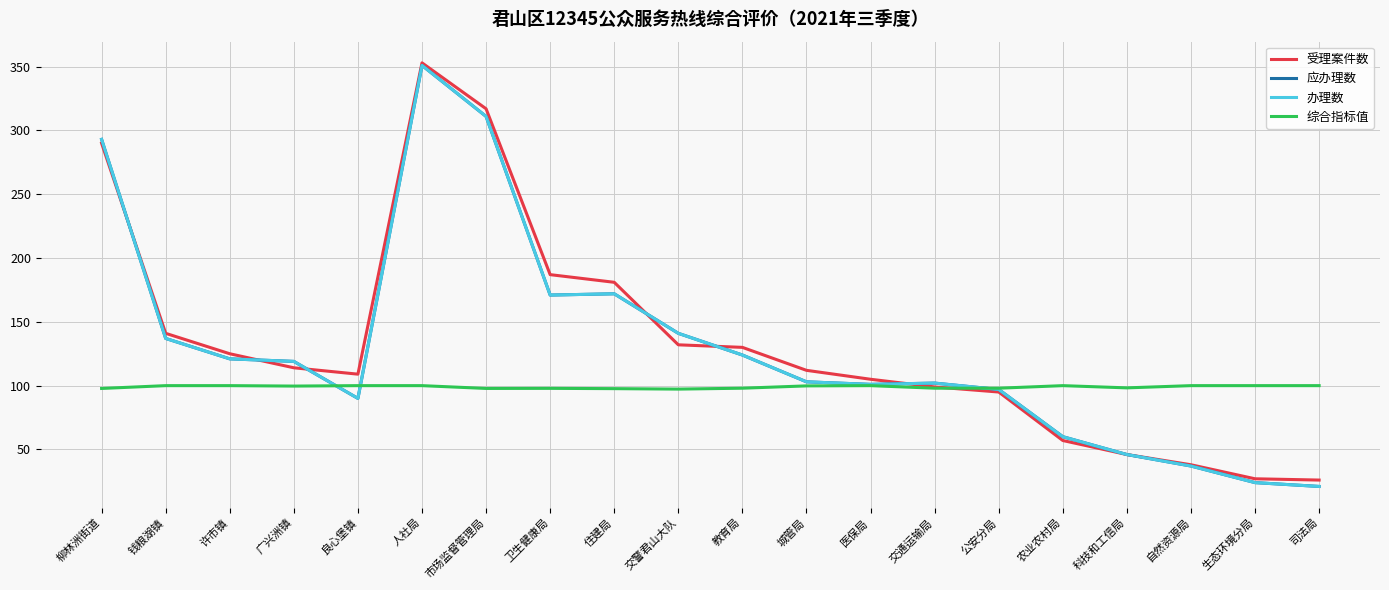

Does the chart have visible grid lines?

Yes